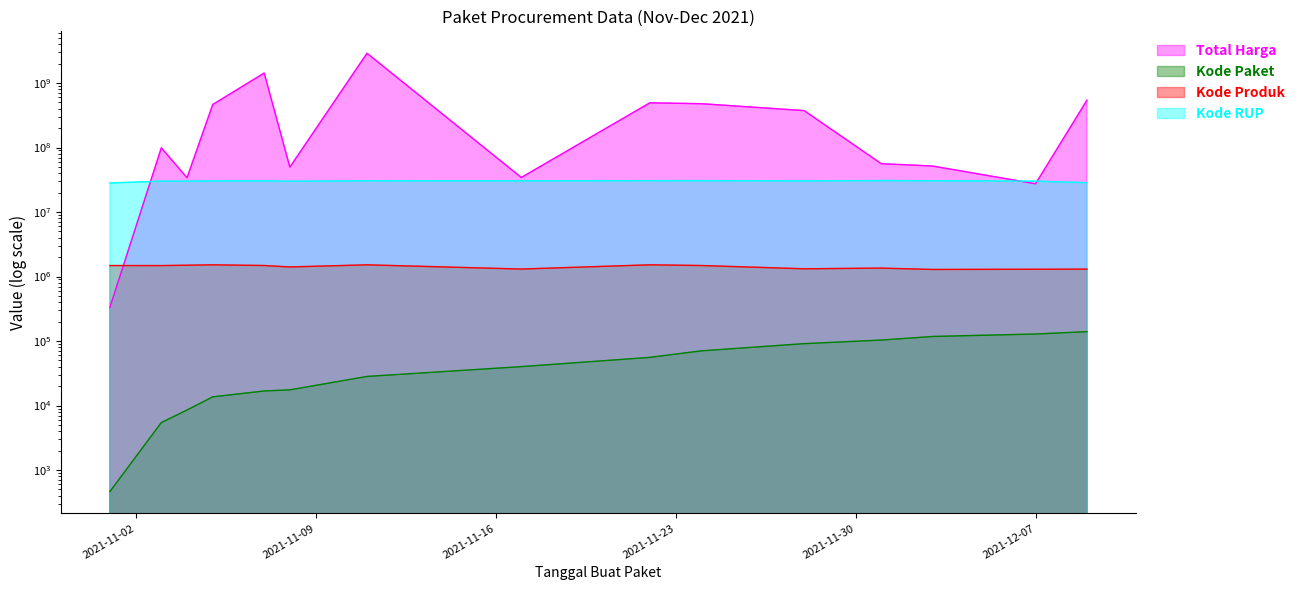

True or false: Kode Paket has more than 0 interior local peaks.

False